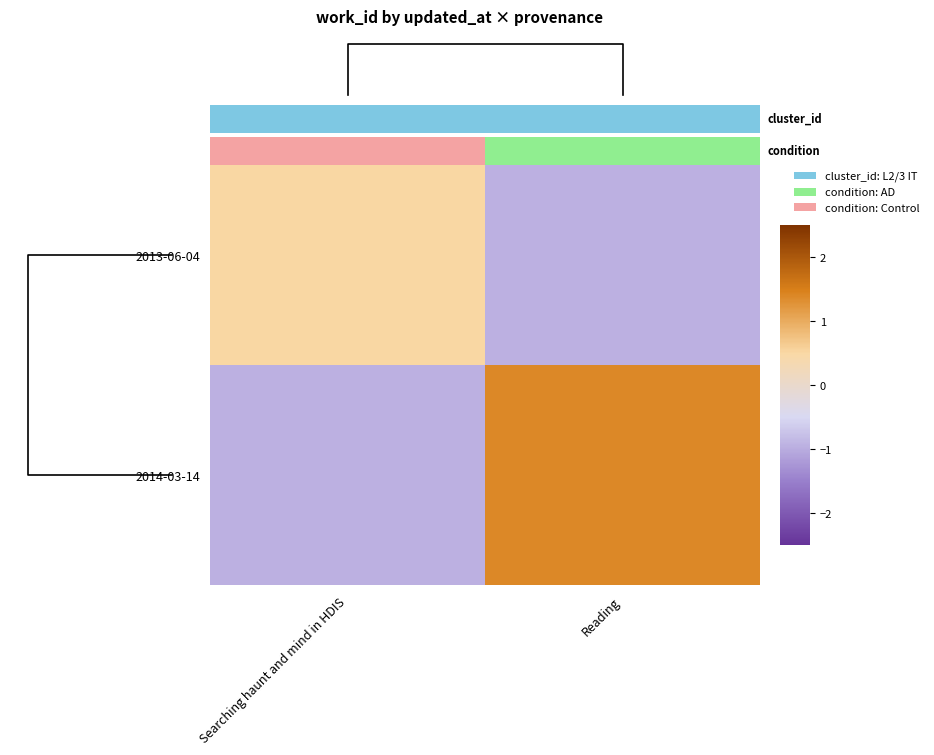

What is the difference between the maximum and minimum values in the 2013-06-04 series?

1.5